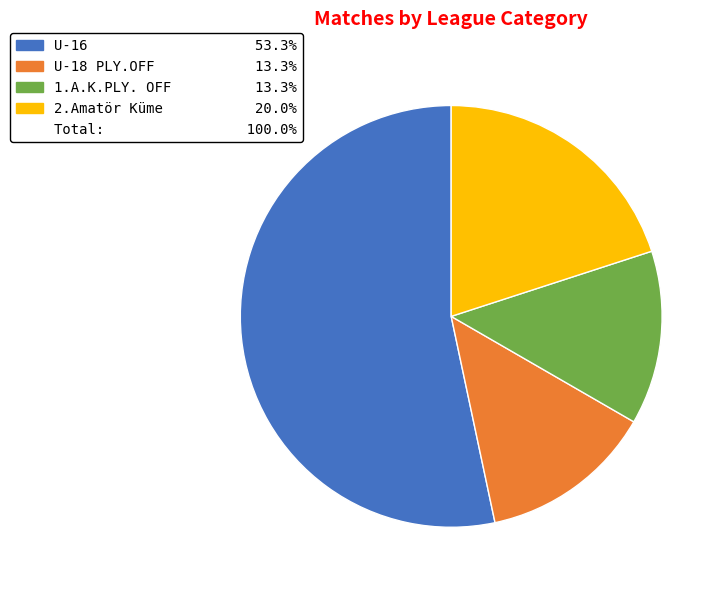

How many segments does this pie chart have?

4